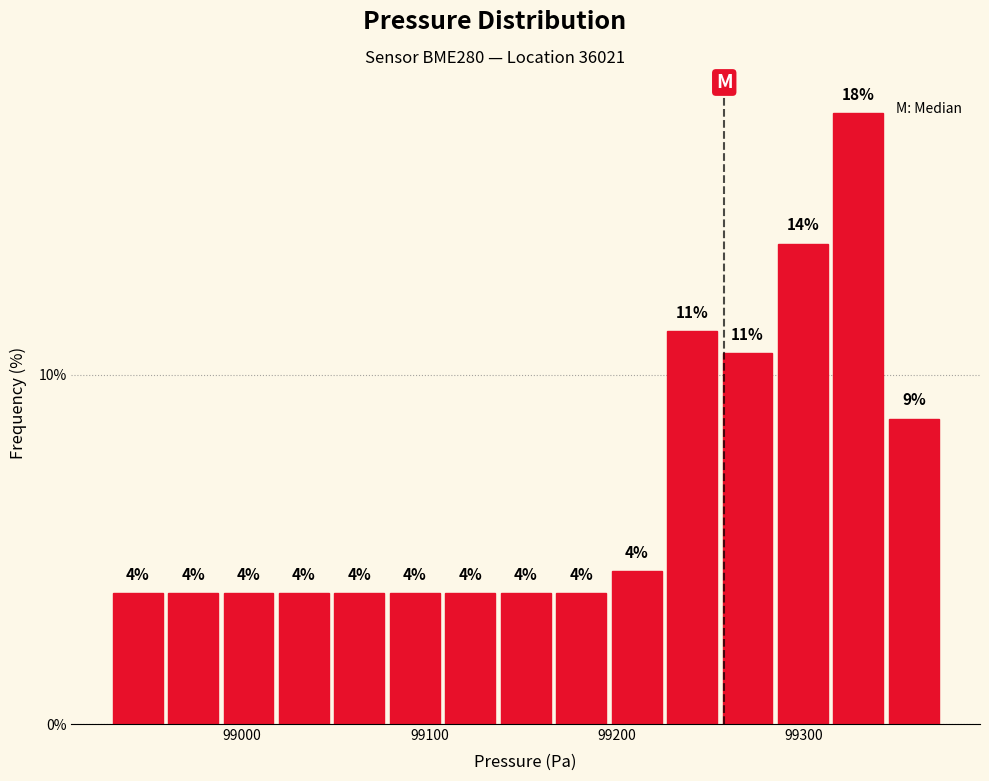

Read against the x-axis, roughly where is the centre of the tallest bar?

99330